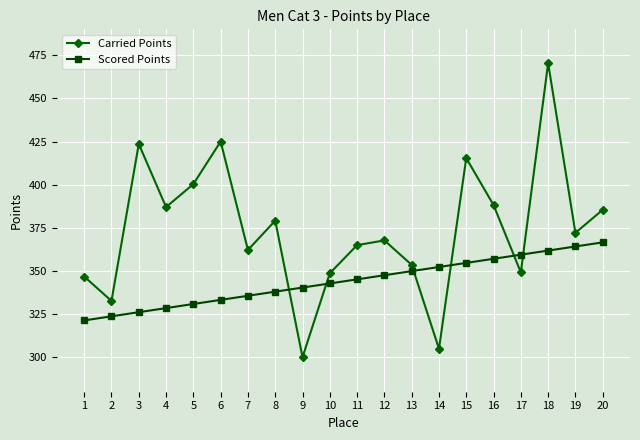

Is this an area chart (filled region under the line)?

No